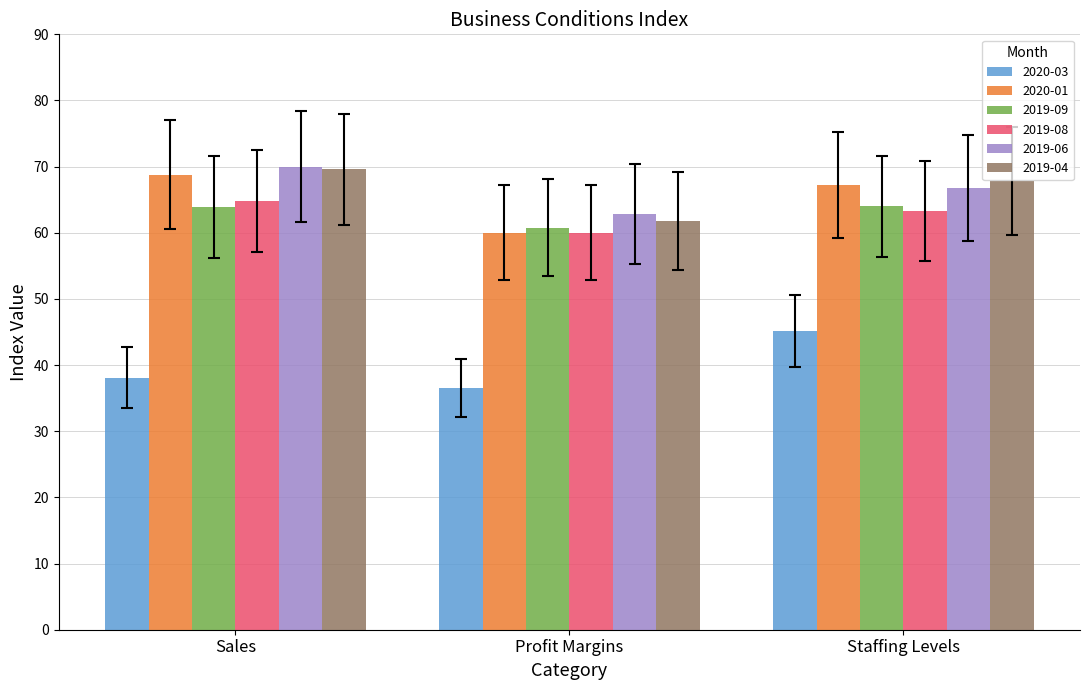

What is the maximum value for 2019-06?

70.0